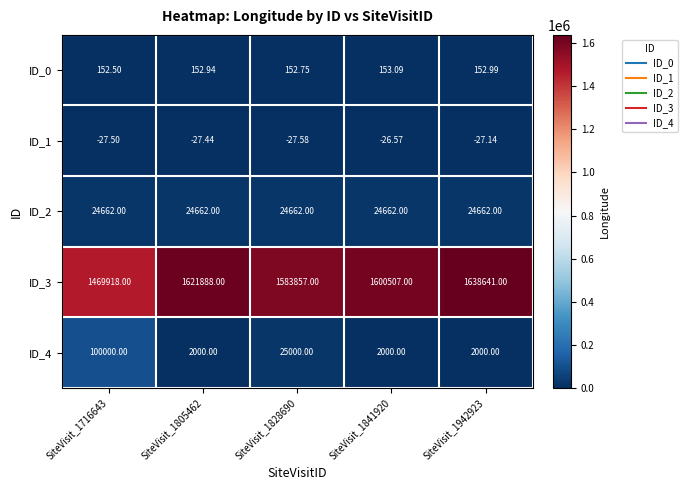

At how many categories does at least one series exceed 834183?

5